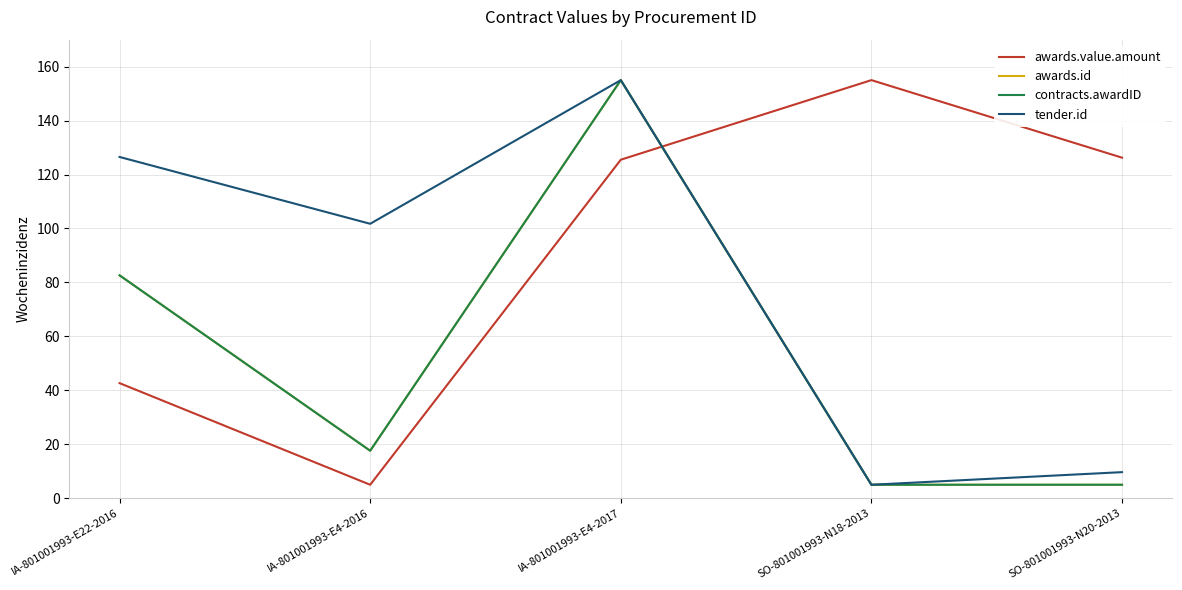

Where is the first local minimum for contracts.awardID?

IA-801001993-E4-2016